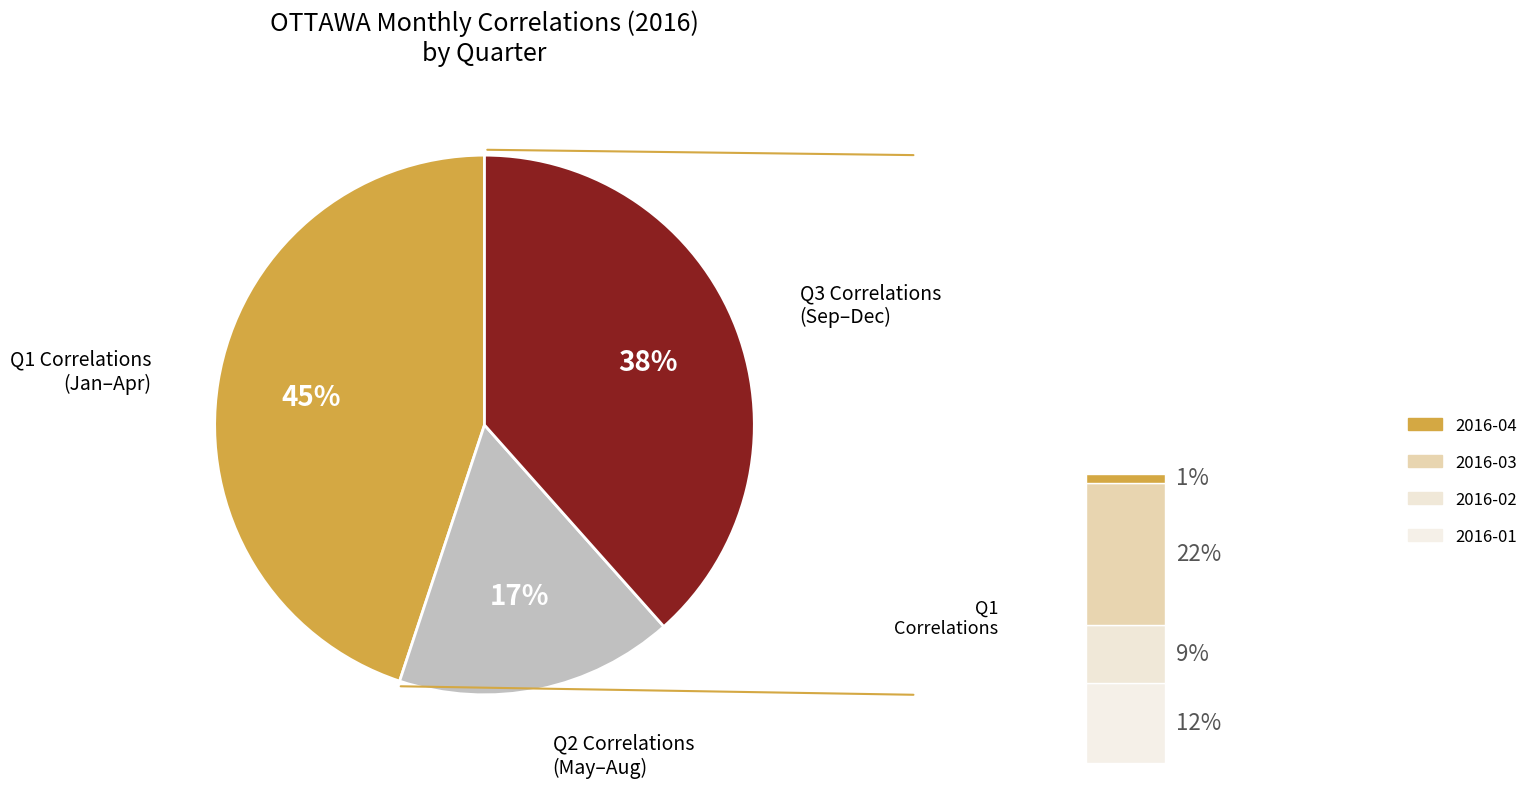

What is the total percentage of 2016-03 and 2016-01?

34.6%